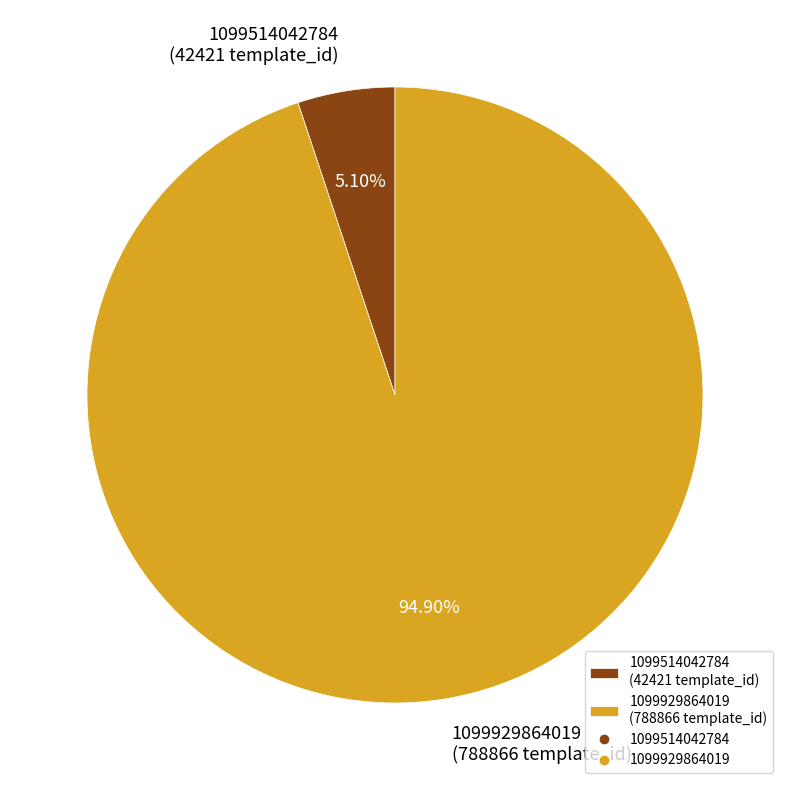

Do 1099514042784 and 1099929864019 together represent more than half of the pie?

Yes